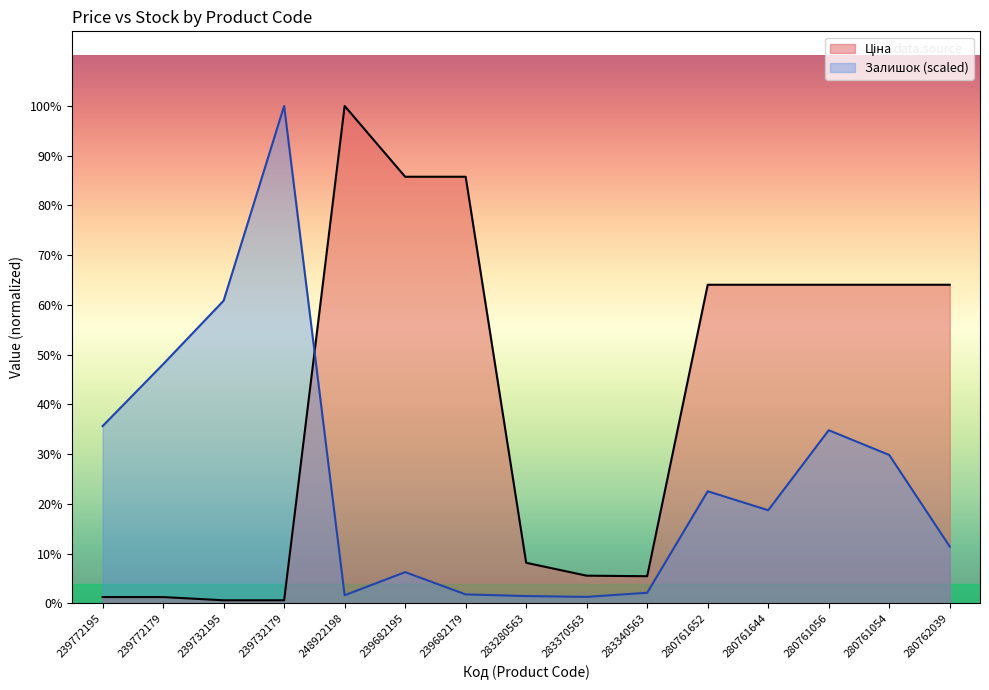

What is the spread (max minus min) of values at 280762039?

4712.2